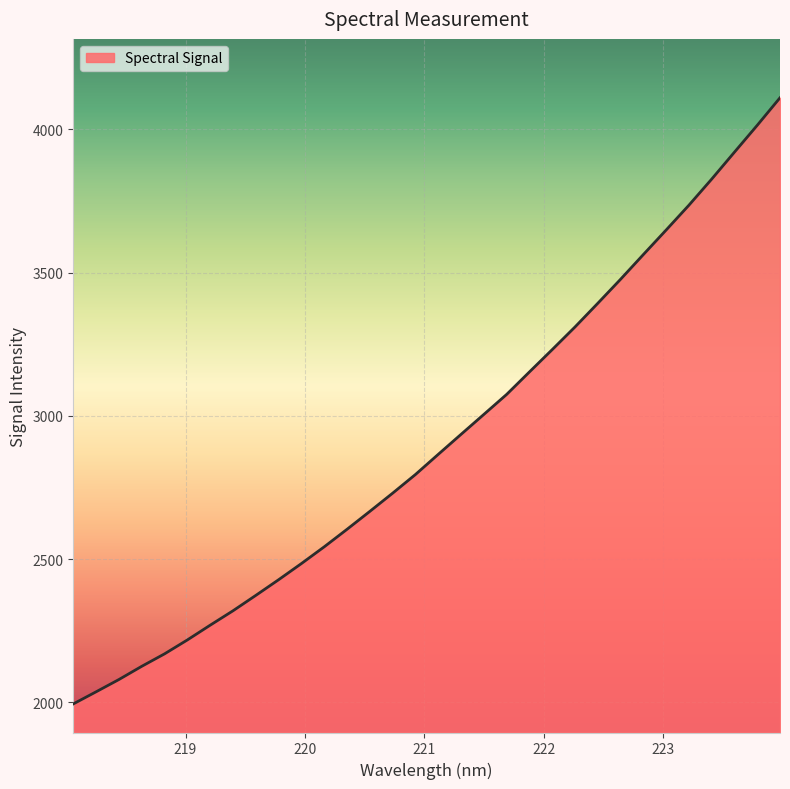

What is the smallest value displayed?

1994.9